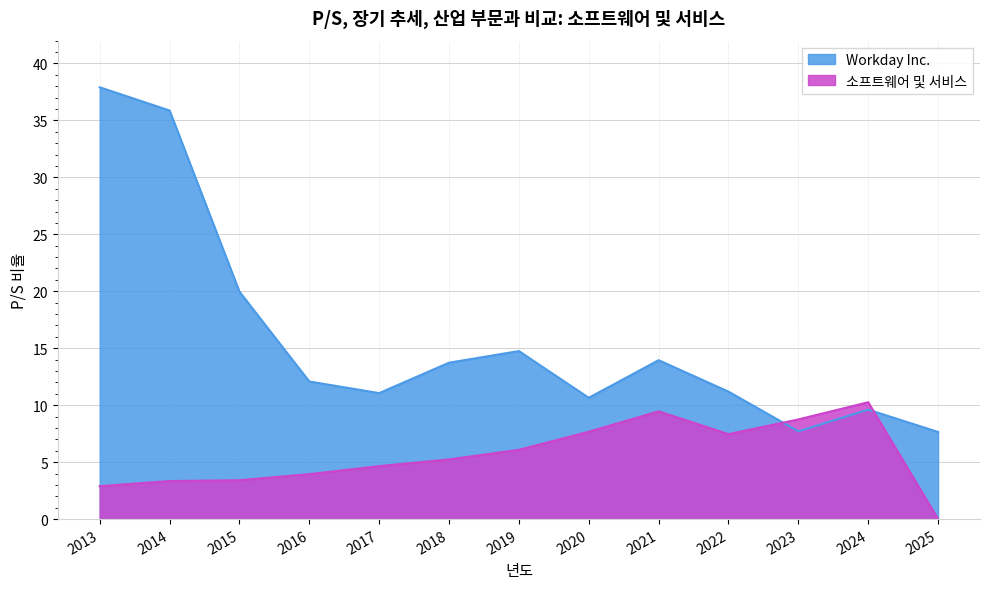

What is the value of the Workday Inc. point at the 12th from the left?

9.6